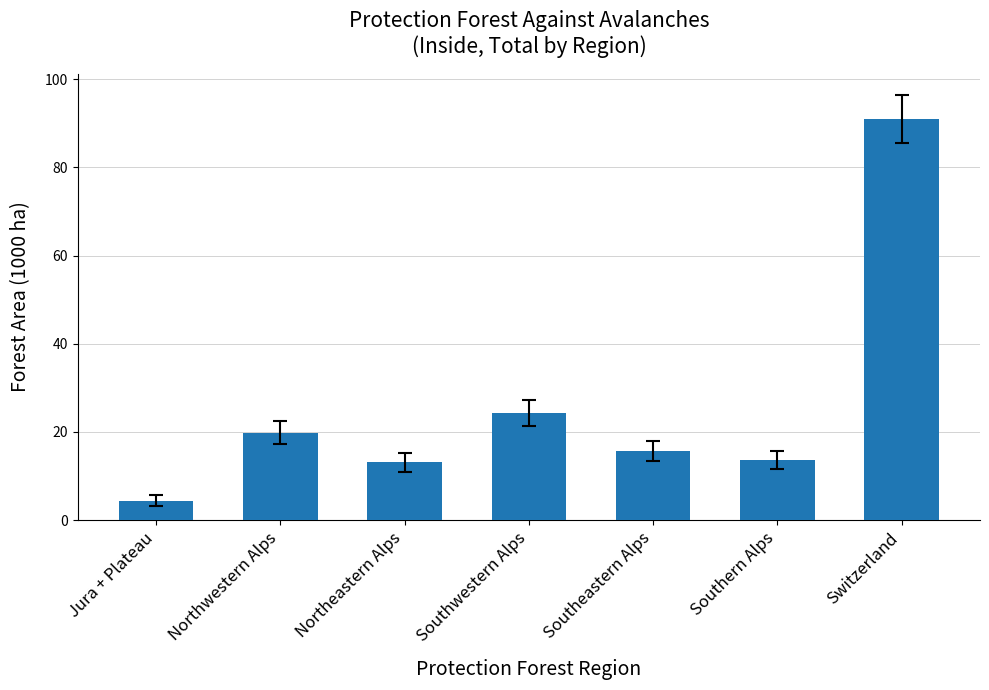

Reading left to right, list all the values displayed in this chart.

4.4	19.8	13.1	24.3	15.7	13.6	90.9